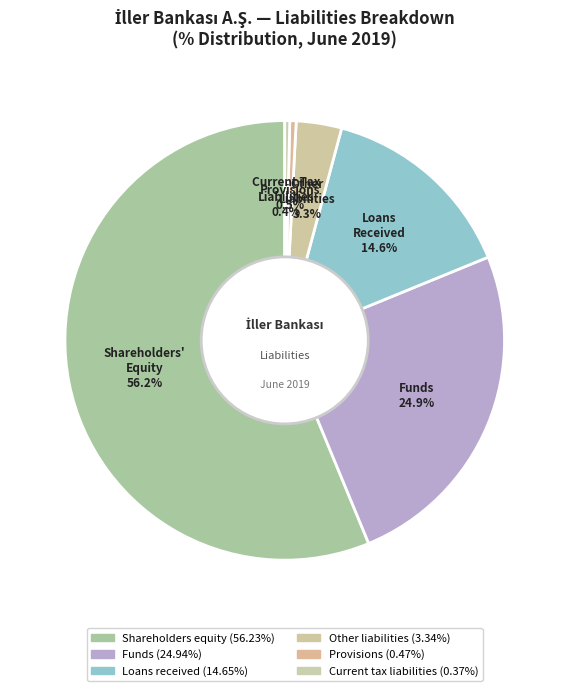

Which slice is the largest?

Shareholders equity